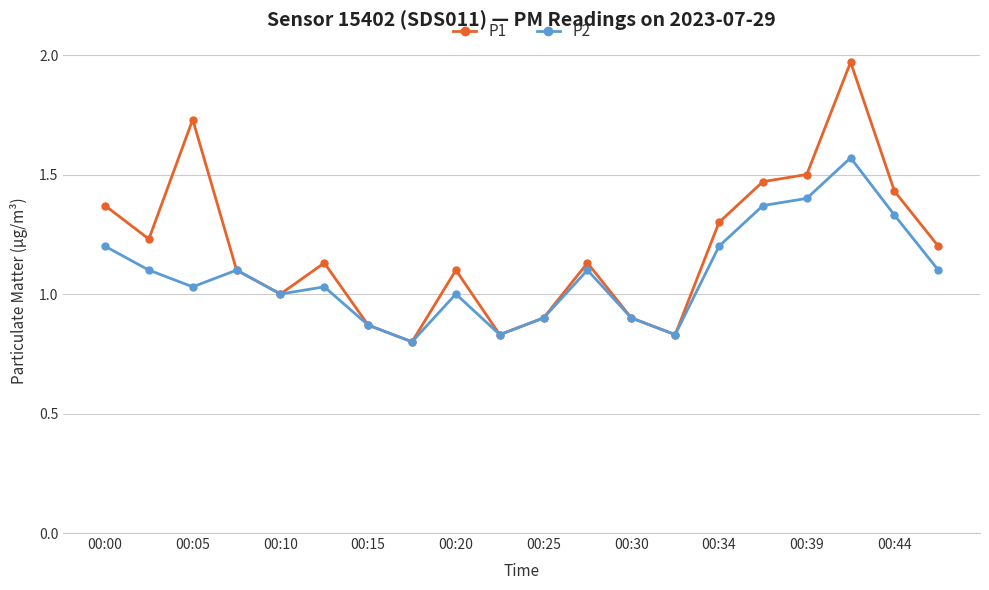

List the series in order of their overall mean, highest first.

P1, P2